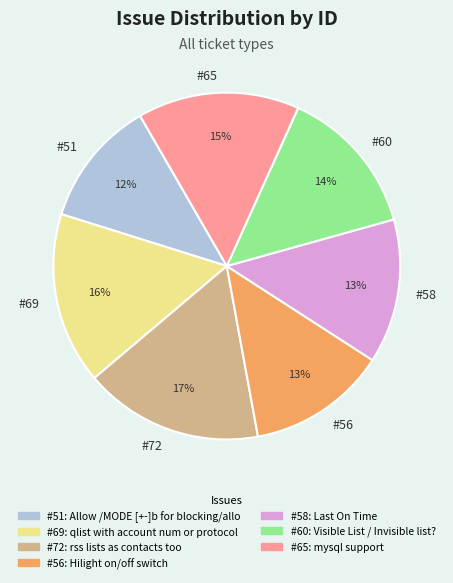

Do #51 and #56 together represent more than half of the pie?

No